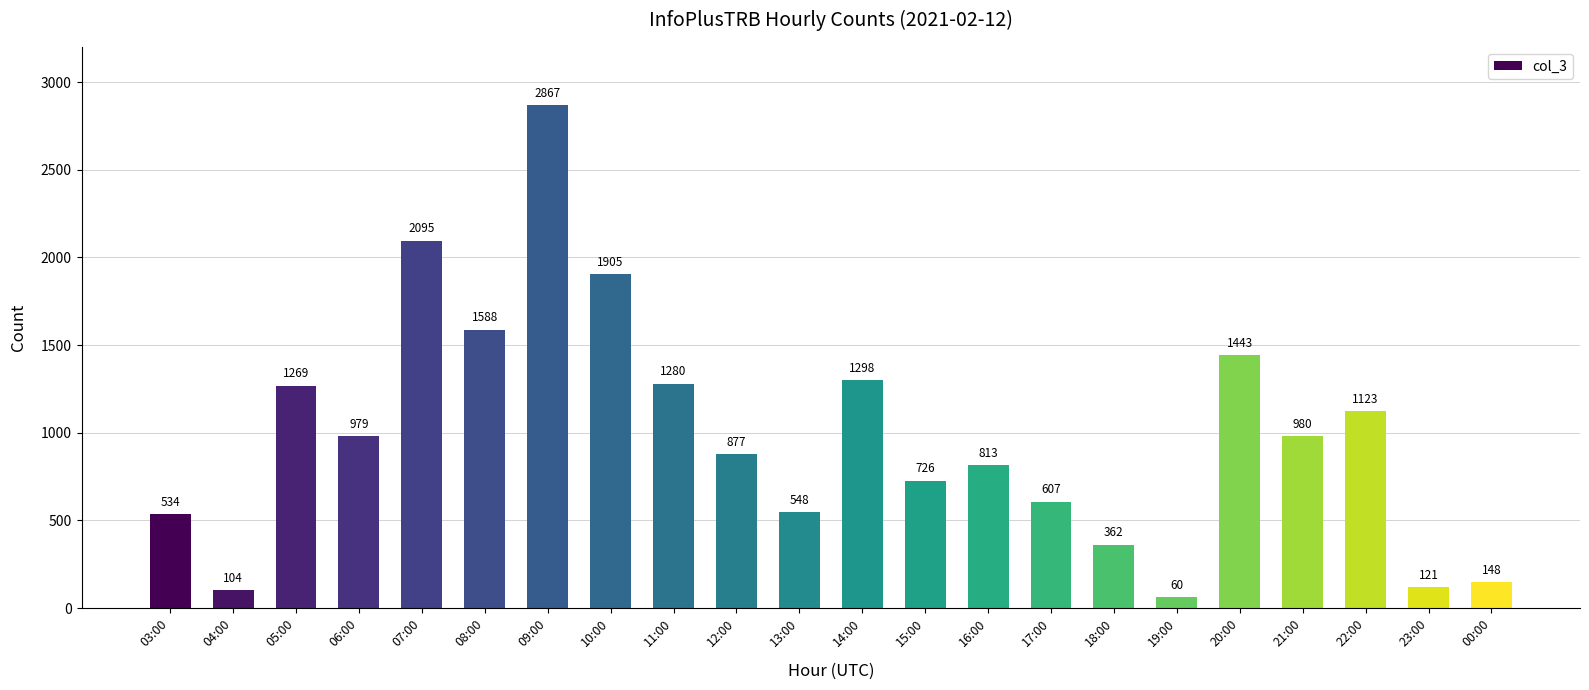

True or false: the data shows 342 at 11:00.

False